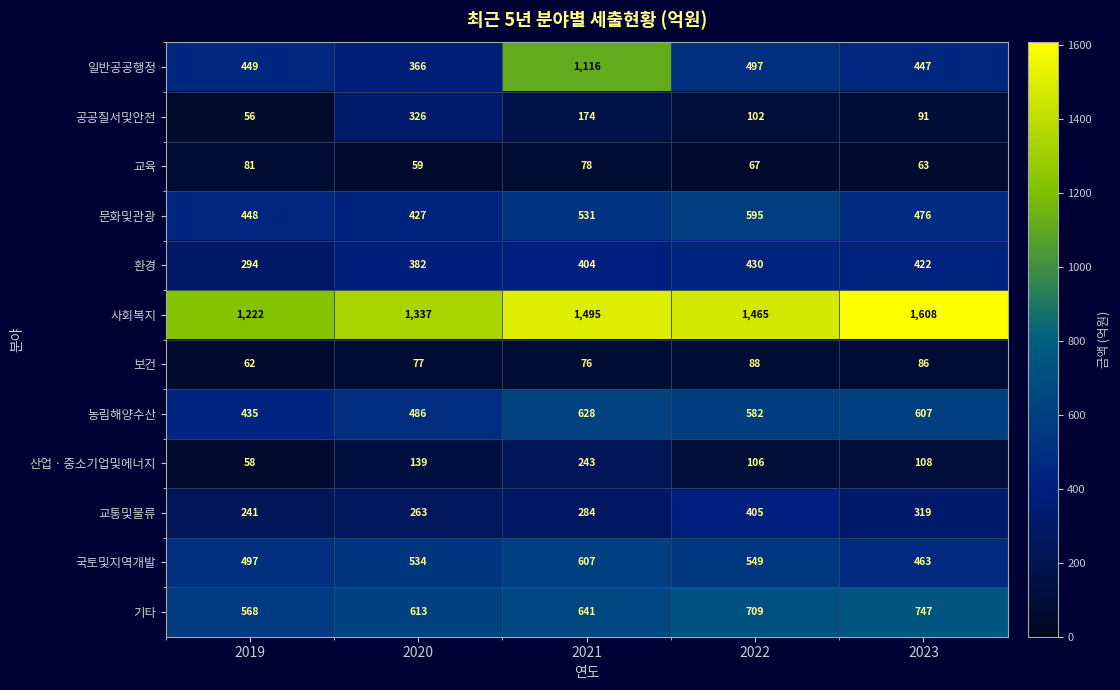

Where is 문화및관광 nearest to the value 511?

2021